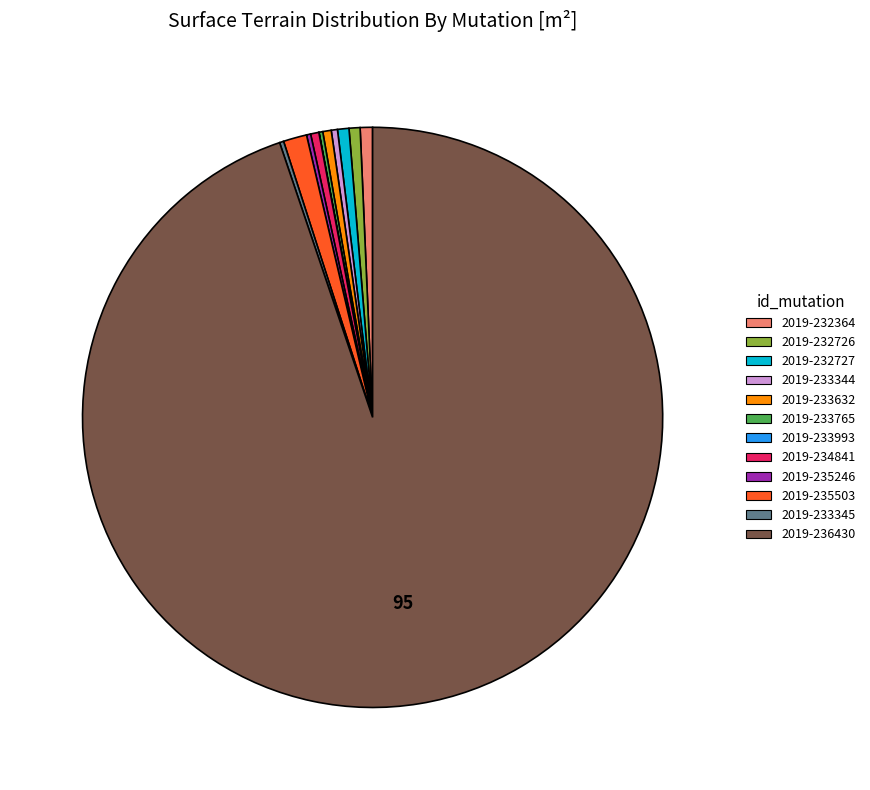

Do 2019-232364 and 2019-232727 together represent more than half of the pie?

No